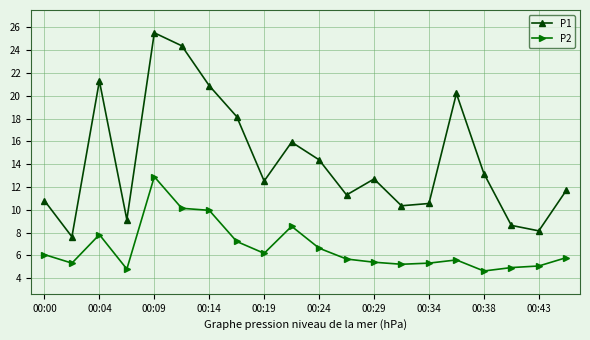

How many lines are shown in the chart?

2